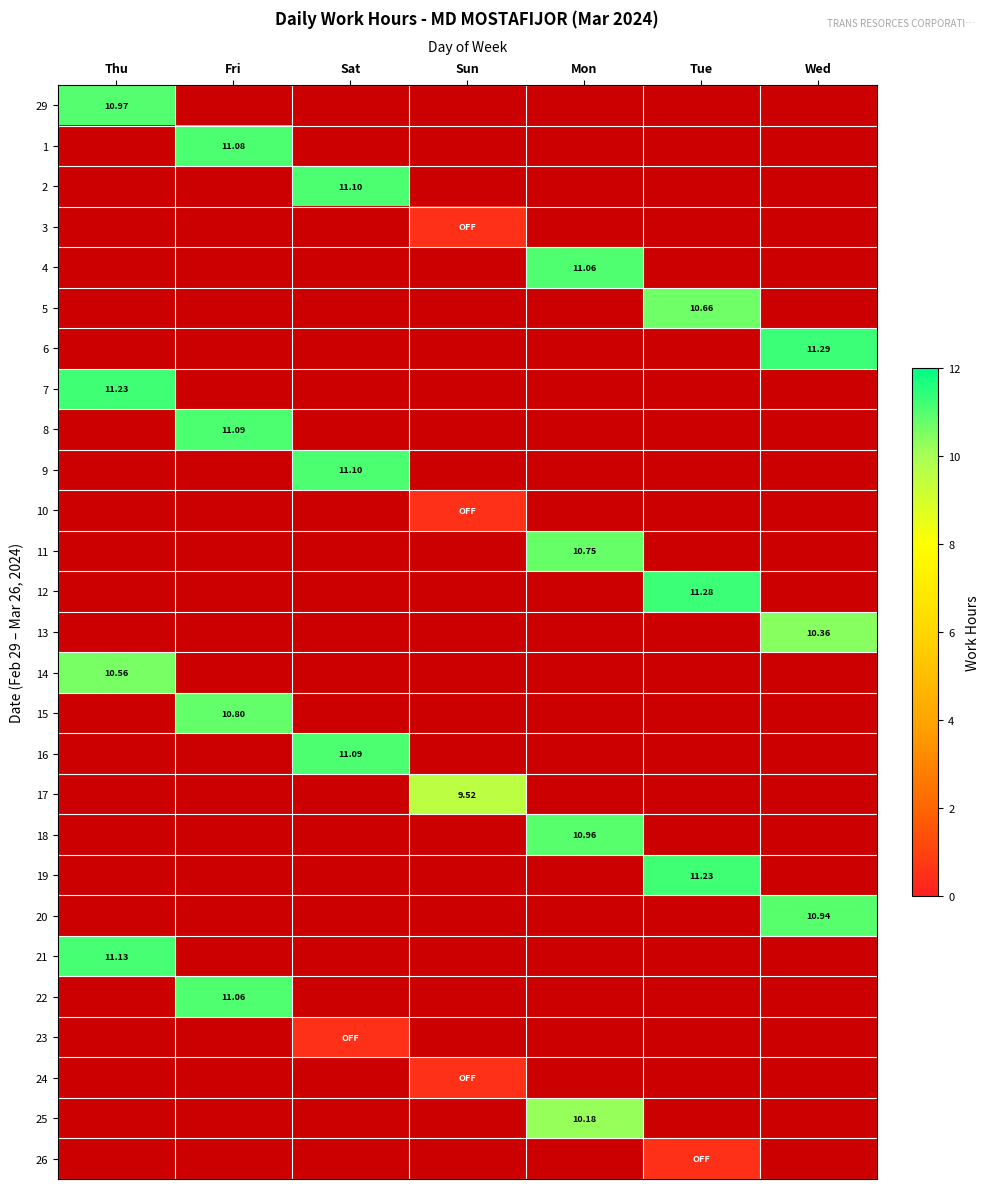

Which series has the widest spread of values?

29